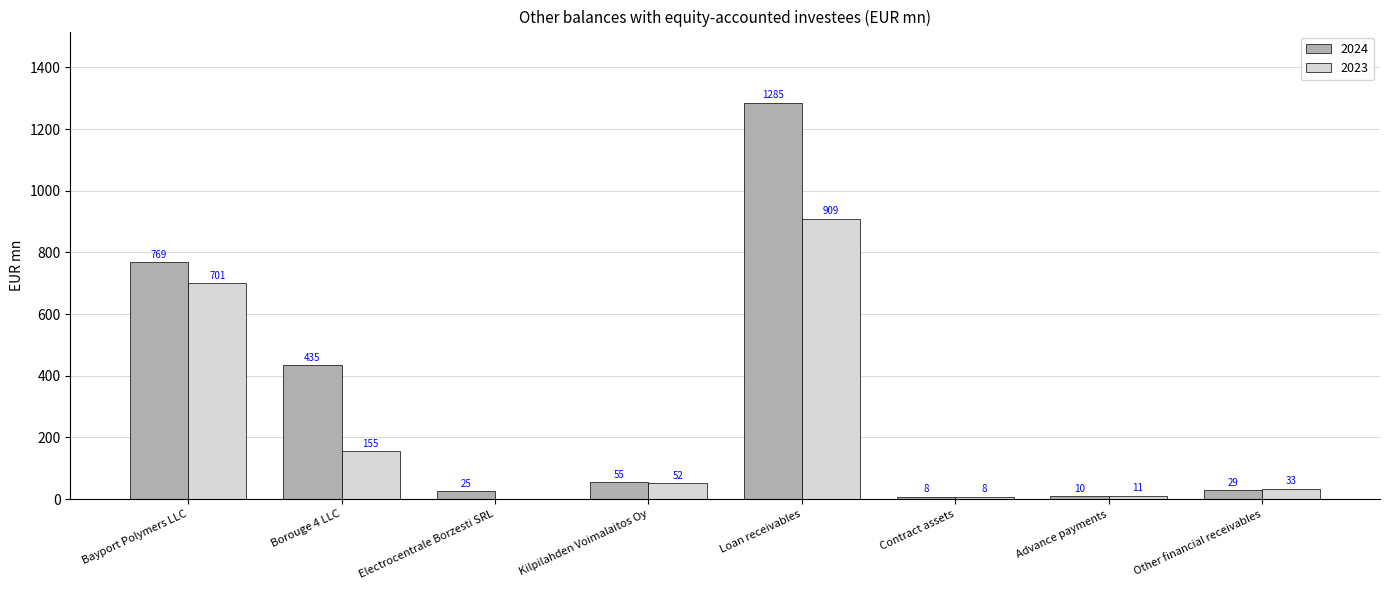

What is the highest value of the 2024 series?

1285